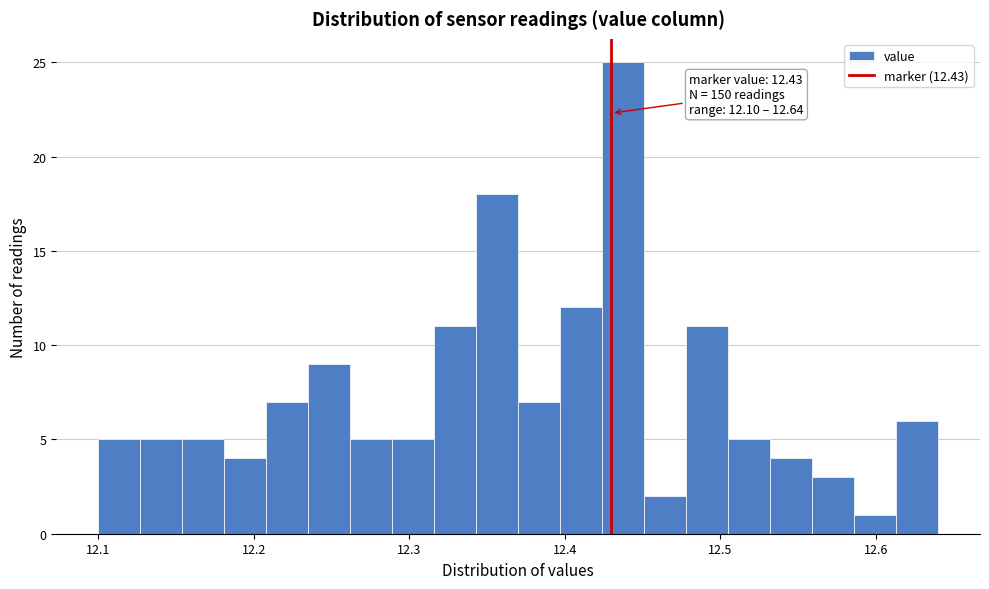

Around what value on the x-axis is the tallest bar? Give the approximate position of its centre, as read against the axis.

12.44